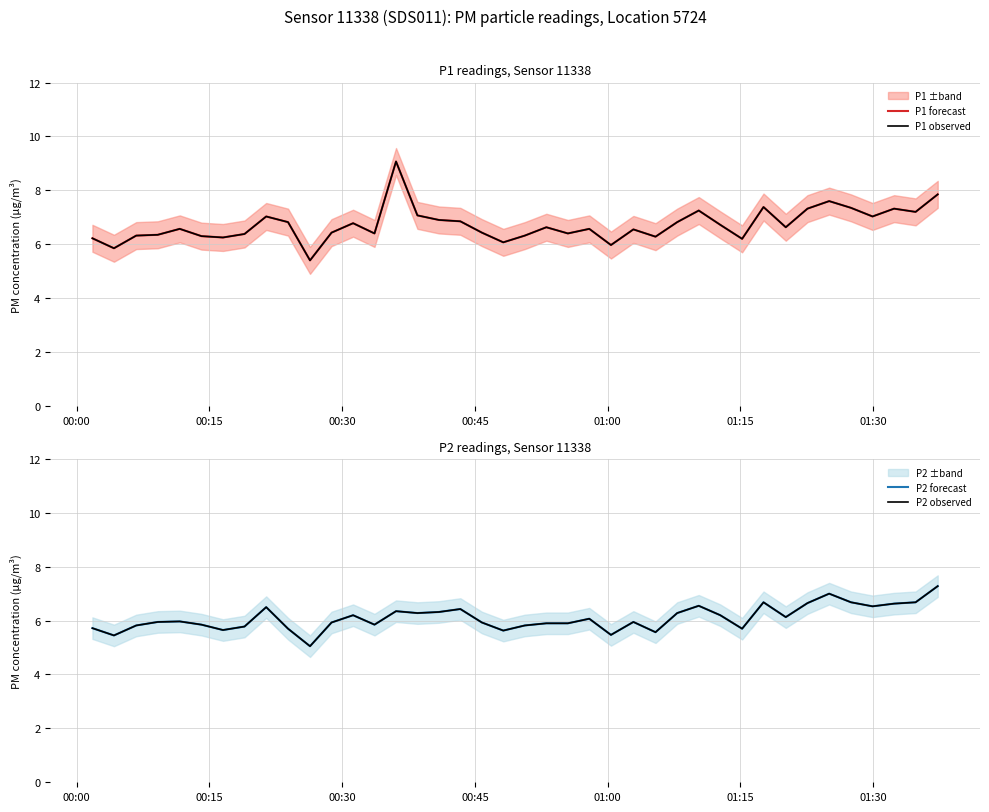

What is the difference between the maximum and second lowest values in the P1 forecast series?

3.2